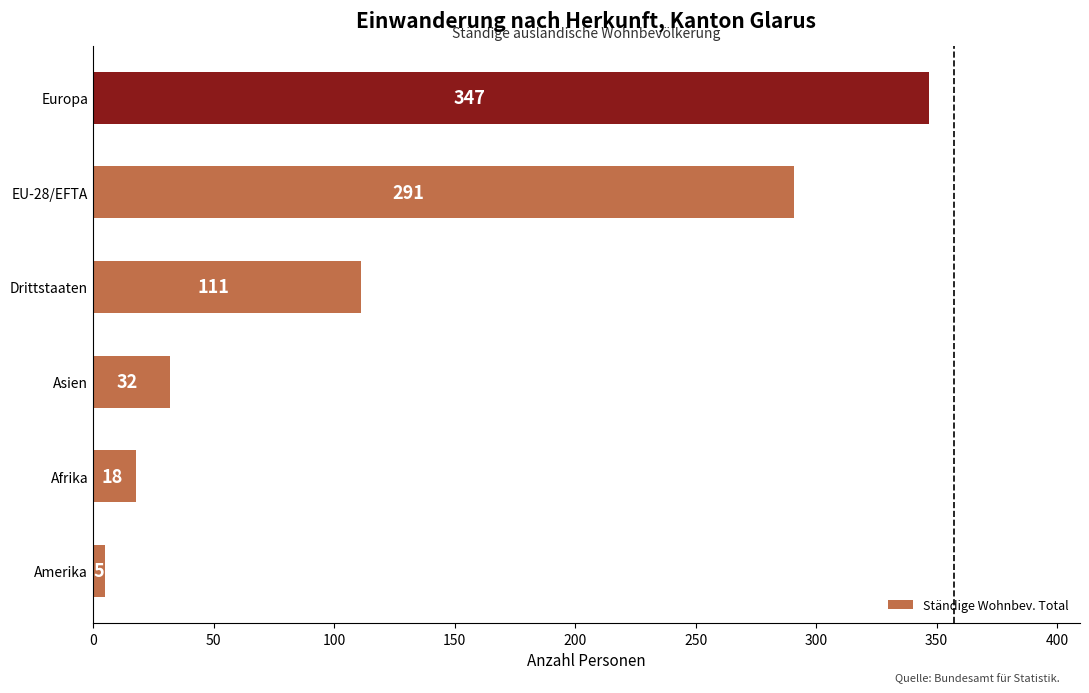

What is the change in value from Amerika to EU-28/EFTA?

+286